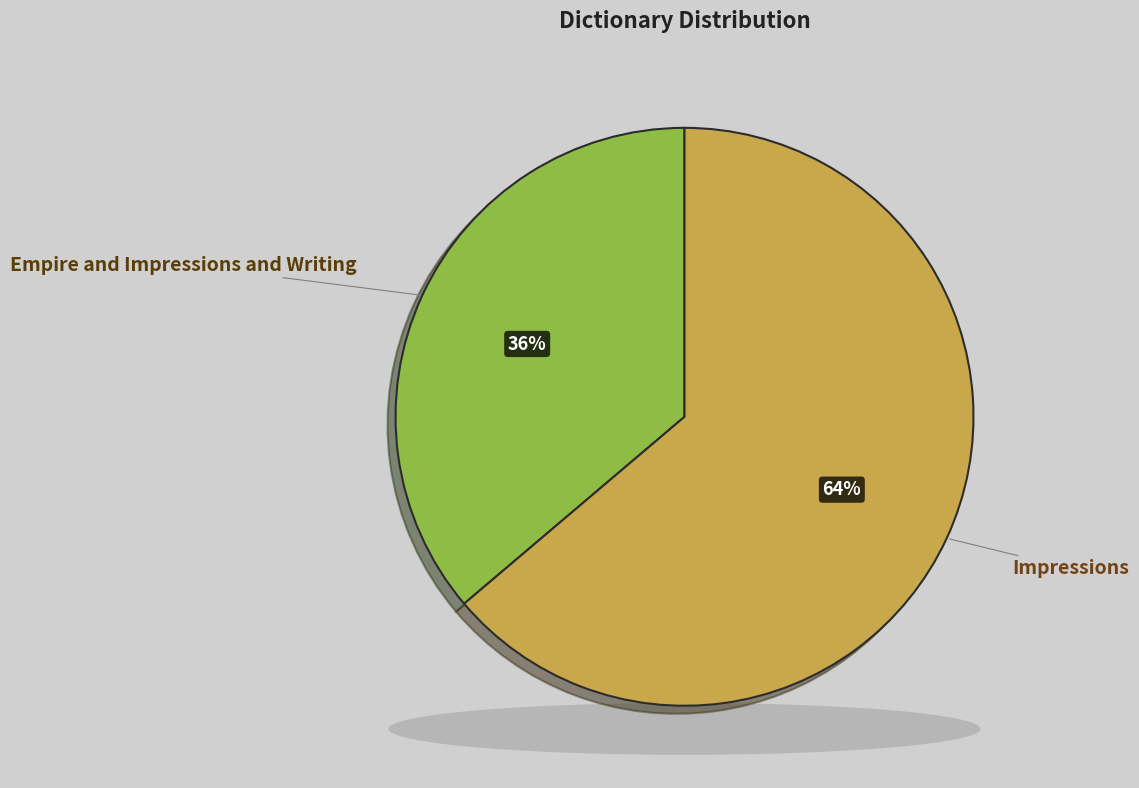

Does Impressions account for over 50% of the chart?

Yes